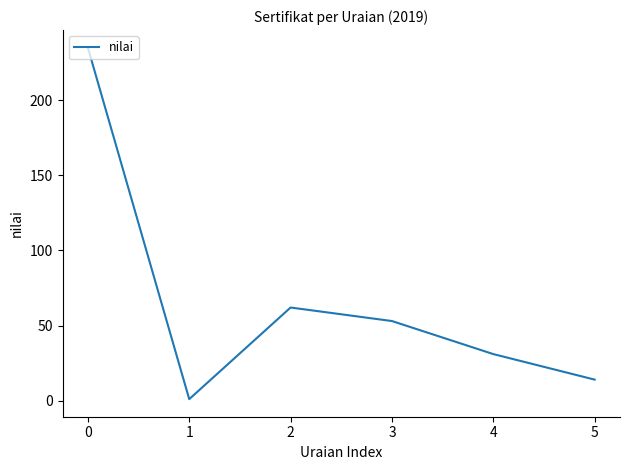

List the labels in order of value, smallest first.

1, 5, 4, 3, 2, 0